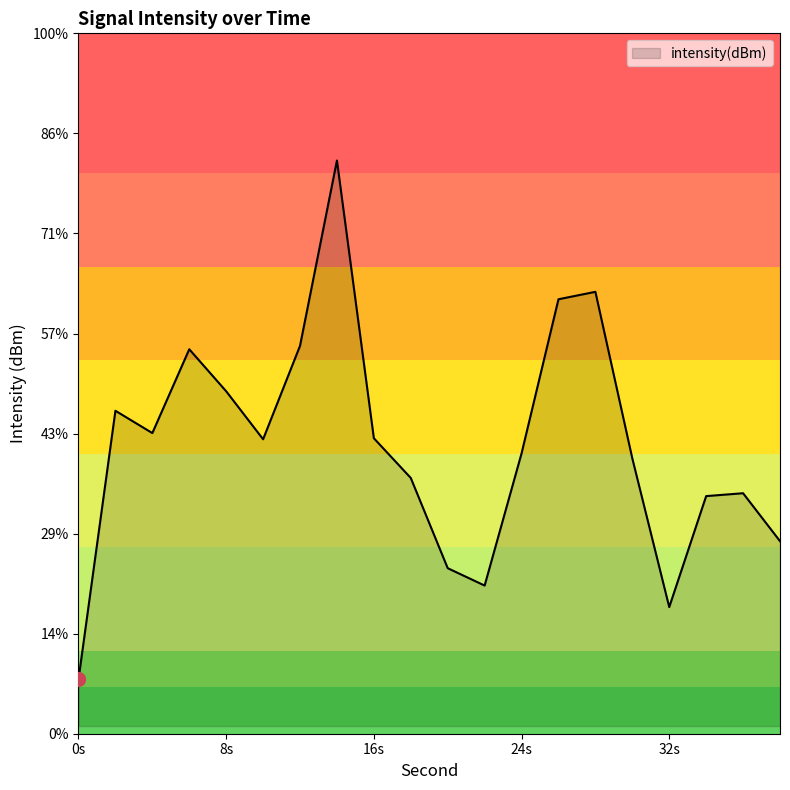

Reading left to right, what are all the values shown in this chart?

-128.9	-126.0	-126.3	-125.4	-125.8	-126.3	-125.3	-123.4	-126.3	-126.8	-127.7	-127.9	-126.5	-124.8	-124.8	-126.6	-128.1	-127.0	-126.9	-127.4